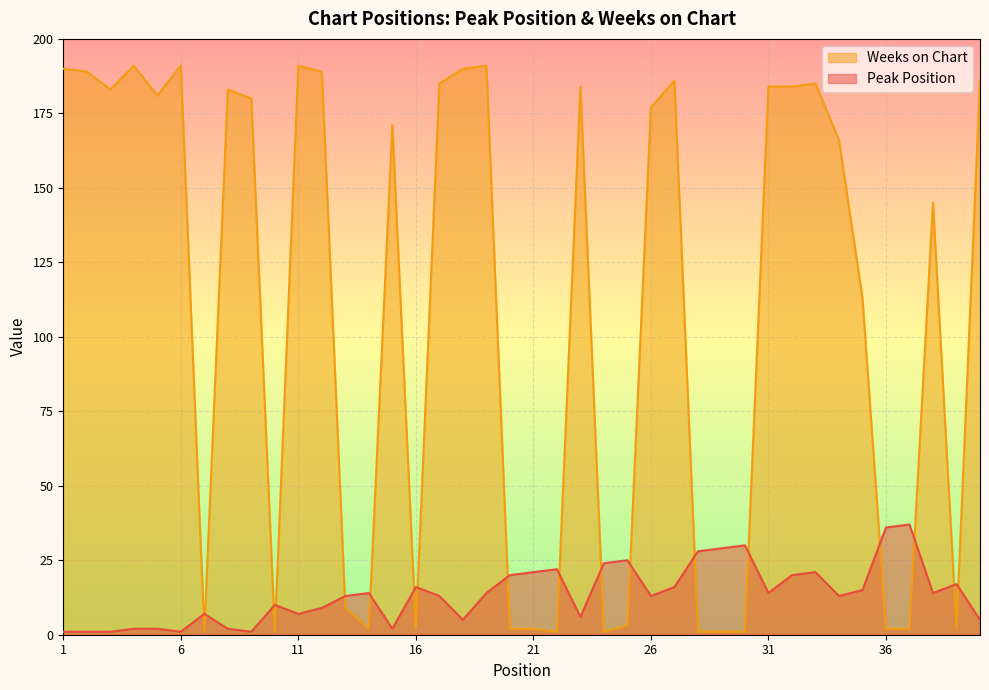

After their last crossing, which series has the higher values: Peak Position or Weeks on Chart?

Weeks on Chart